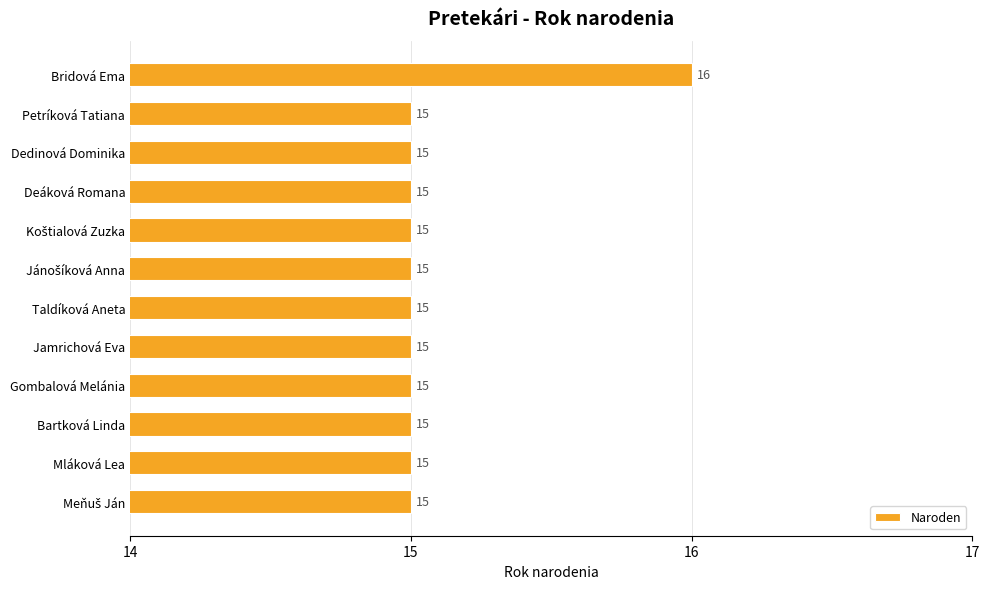

What is the minimum value shown in the chart?

15